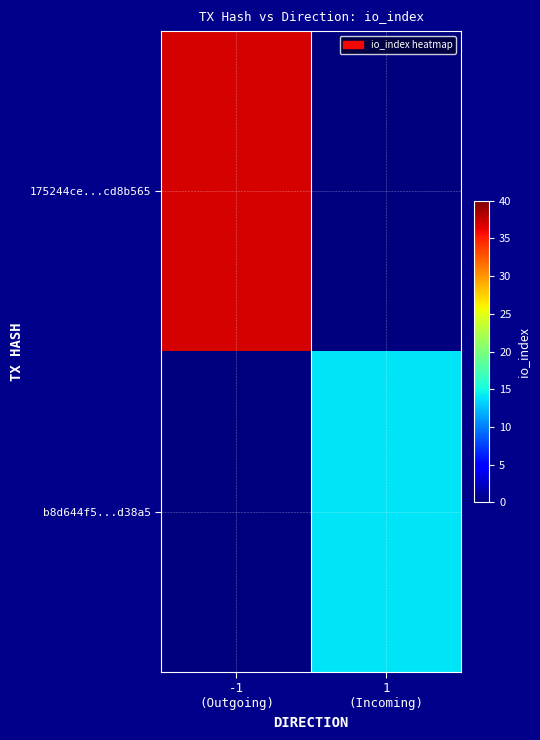

Which category has the highest value across all series?

-1
(Outgoing)